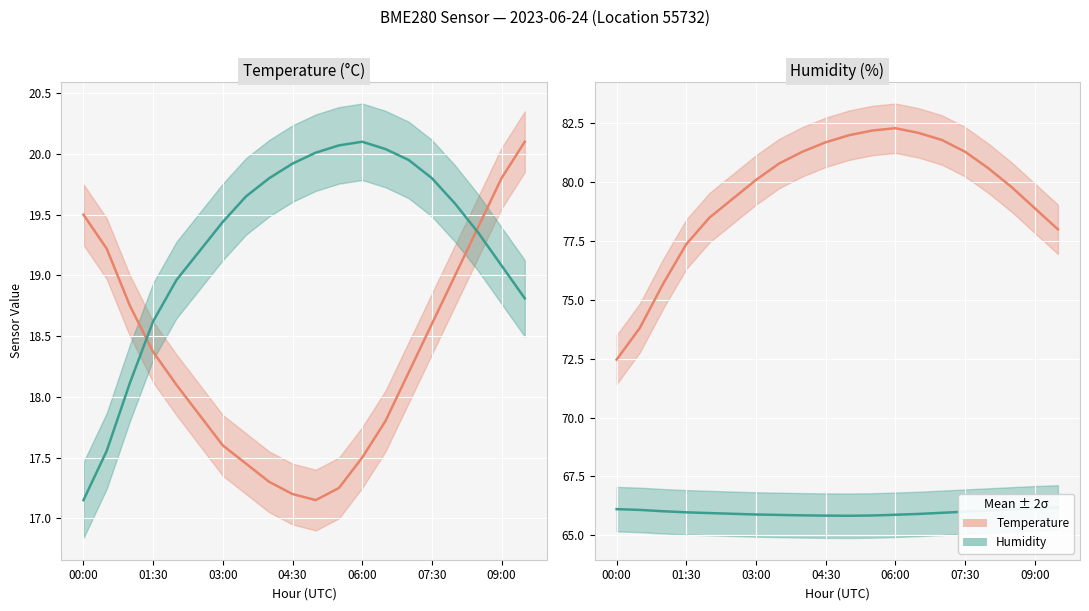

Reading left to right, transcribe all the data shown in this chart.

primary: 72.5	73.8	75.7	77.4	78.5	79.3	80.1	80.8	81.3	81.7	82.0	82.2	82.3	82.1	81.8	81.3	80.6	79.8	78.9	78.0
secondary: 66.1	66.1	66.0	66.0	65.9	65.9	65.9	65.9	65.8	65.8	65.8	65.8	65.9	65.9	65.9	66.0	66.0	66.1	66.1	66.2